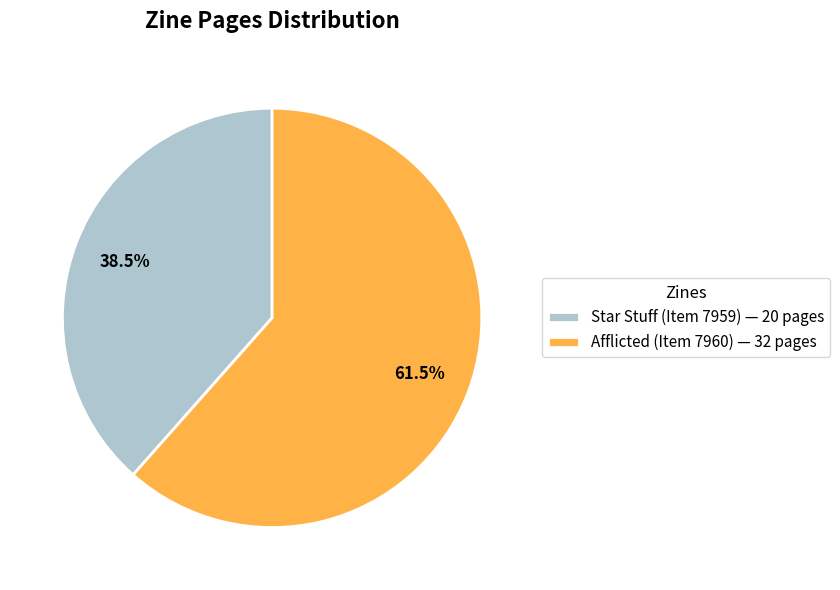

Is it true that Star Stuff (Item 7959) is 52% of the pie?

False